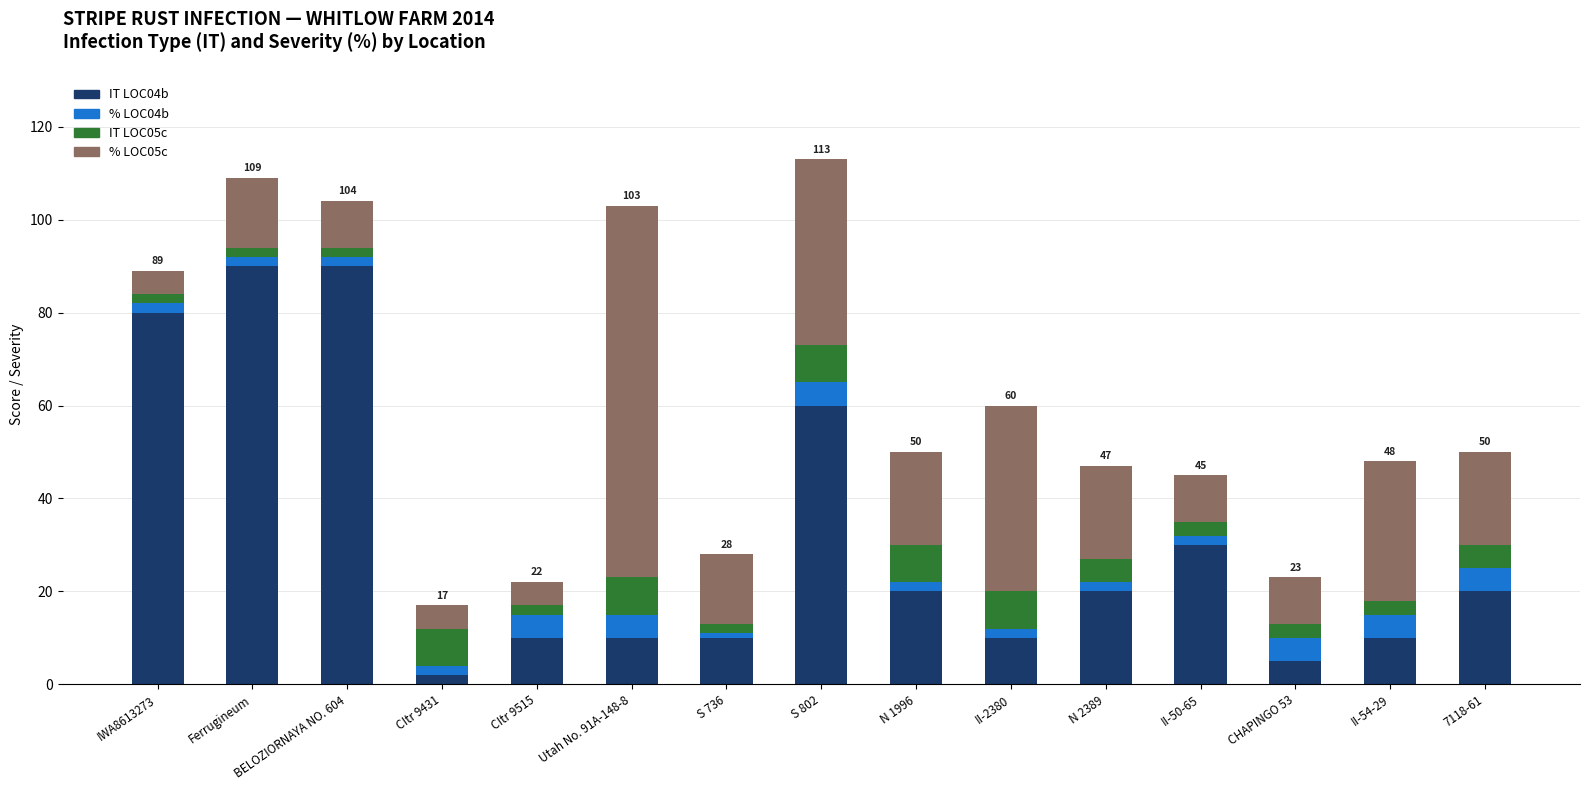

The value of IT LOC04b at Ferrugineum is 49. True or false?

False